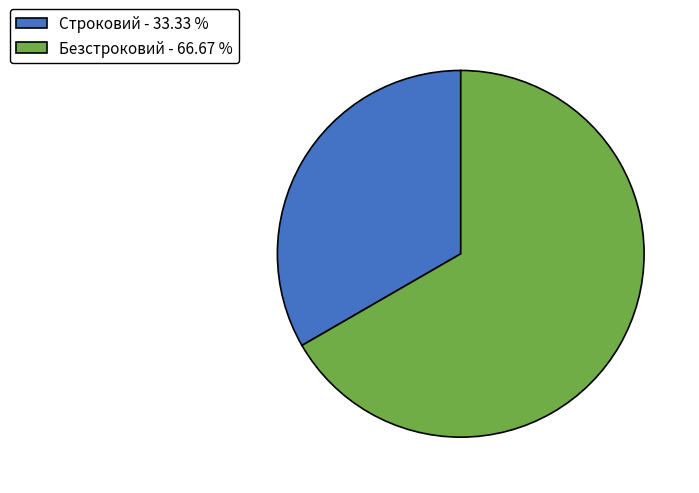

What is the ratio of the value at Безстроковий to the value at Строковий?

2.0